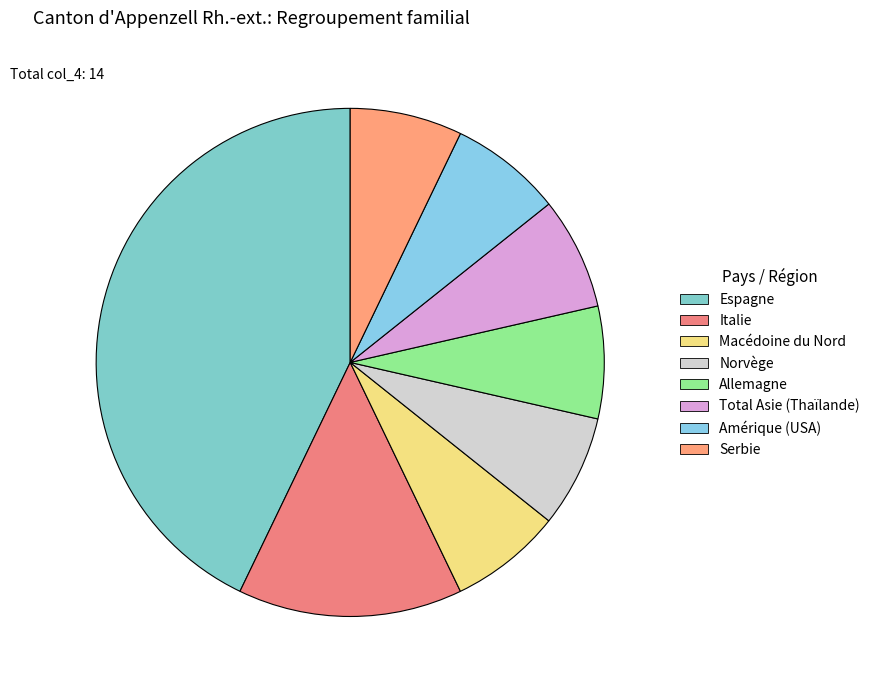

Does Espagne account for over 50% of the chart?

No